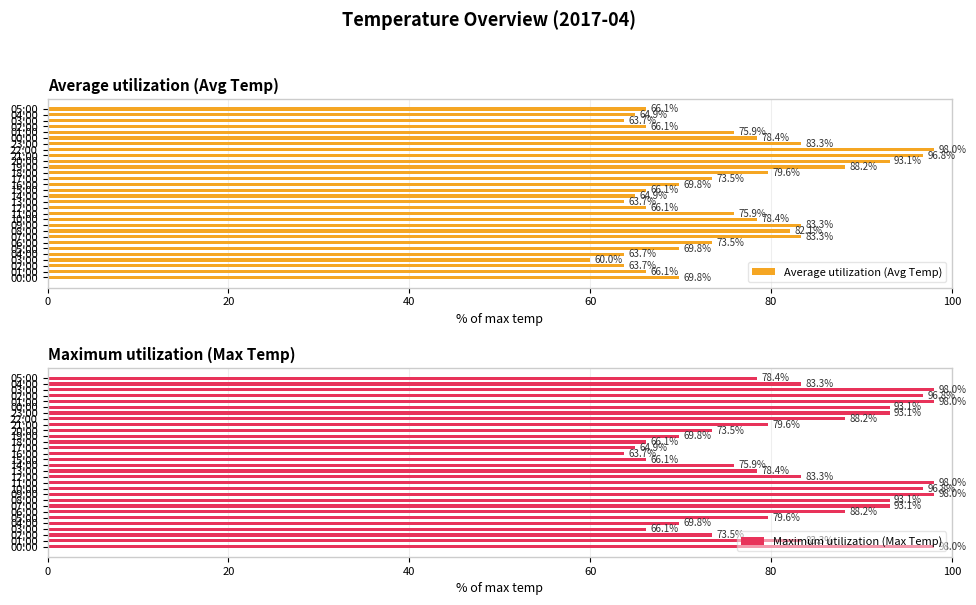

How many groups of bars are there?

30